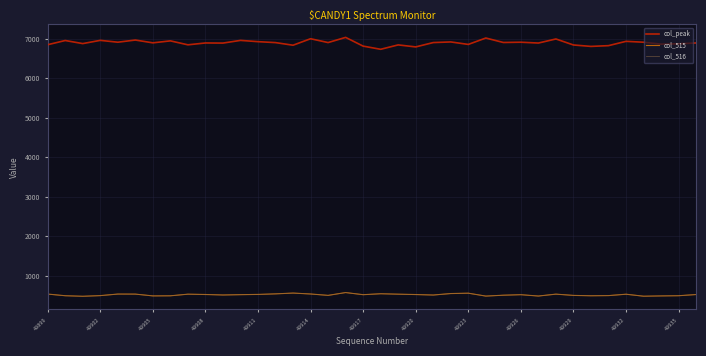

True or false: col_516 and col_peak cross at least once.

False